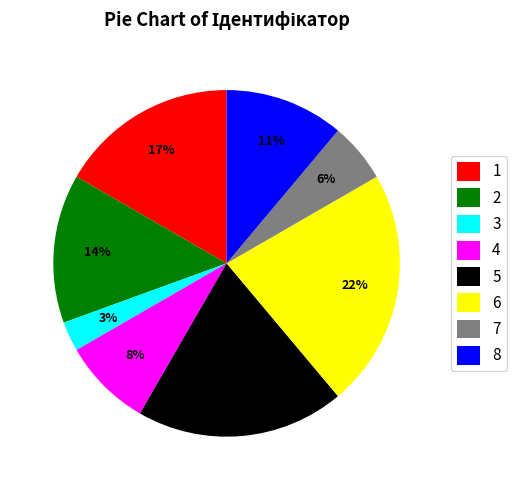

Which has a higher value, 5 or 6?

6